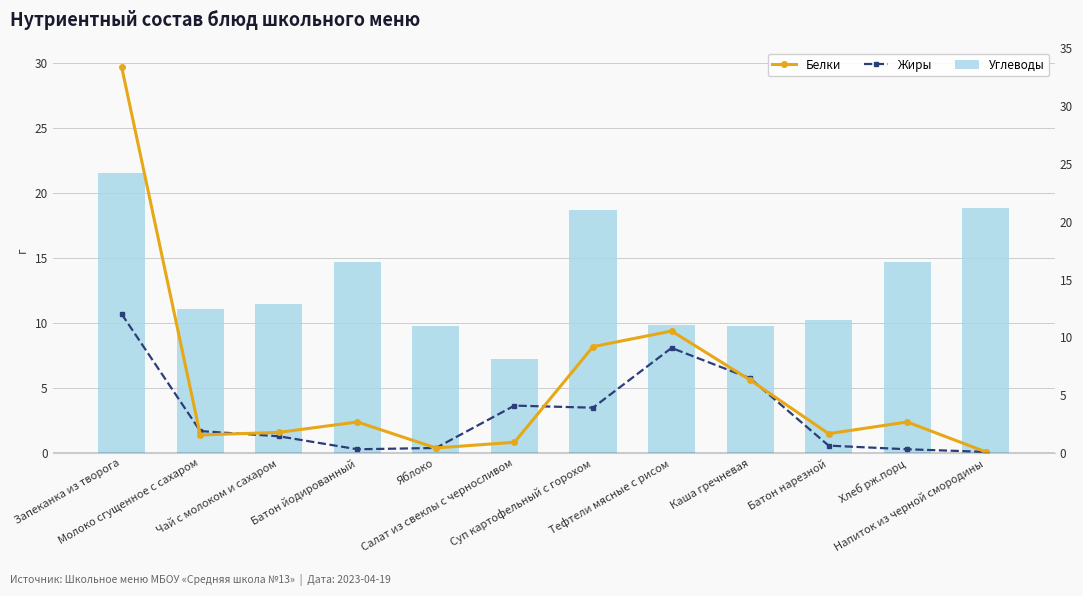

Reading left to right, transcribe all the data shown in this chart.

Белки: 29.7	1.4	1.6	2.4	0.4	0.8	8.2	9.4	5.6	1.5	2.4	0.1
Жиры: 10.7	1.7	1.3	0.3	0.4	3.7	3.5	8.1	5.8	0.6	0.3	0.1
Углеводы: 21.6	11.1	11.5	14.7	9.8	7.3	18.7	9.9	9.8	10.3	14.7	18.9